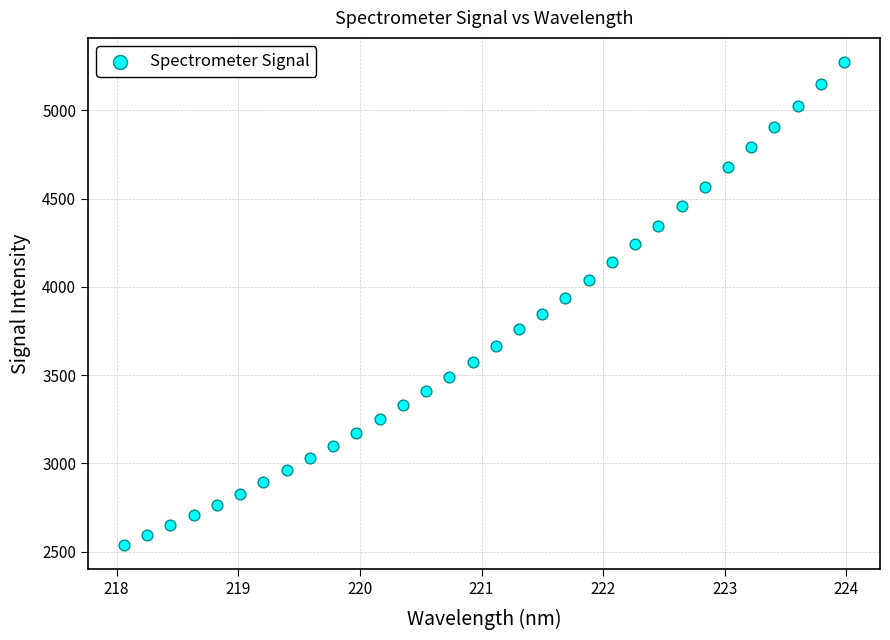

What is the range of X values (max minus min)?

5.9